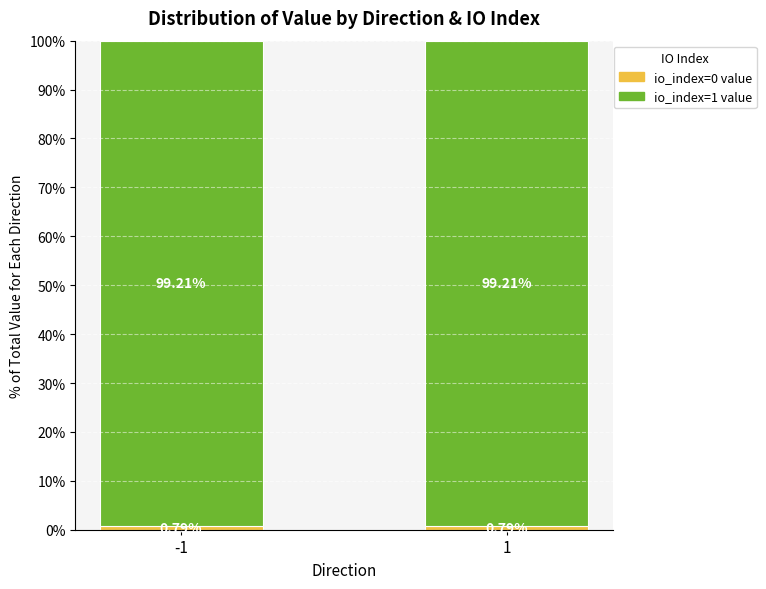

What is the total value across all series at 1?

100.0